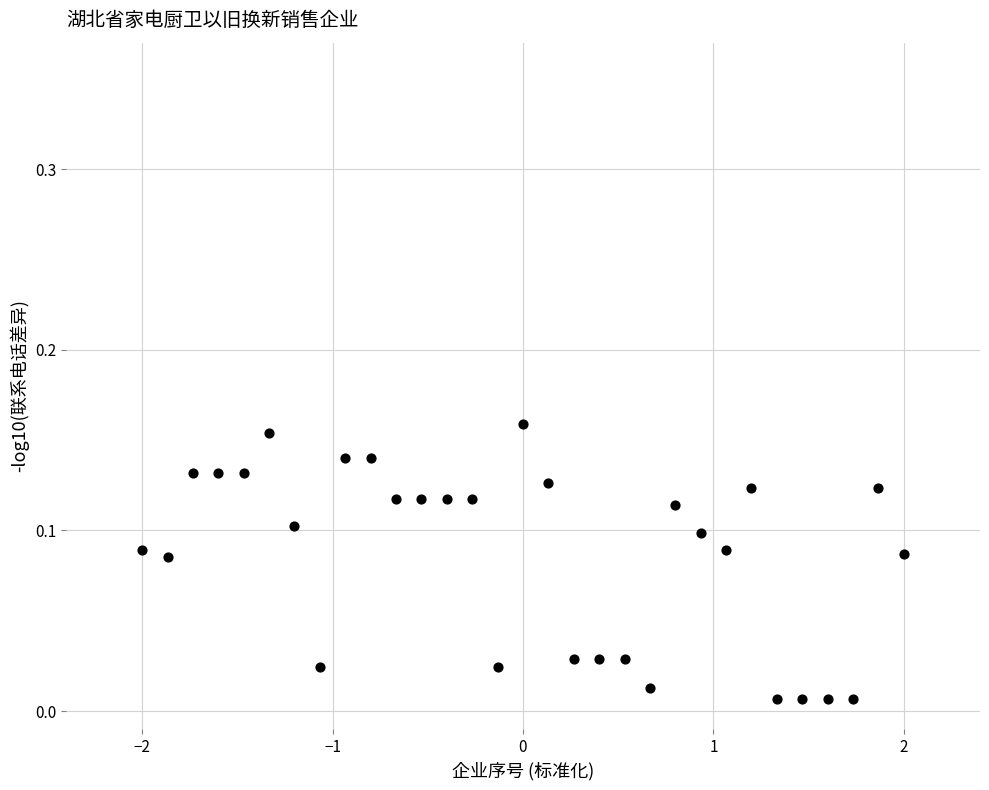

What is the range of X values (max minus min)?

4.0